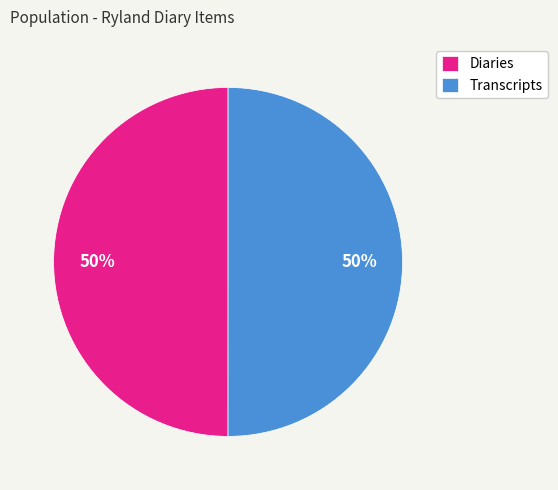

How many slices are in this pie chart?

2